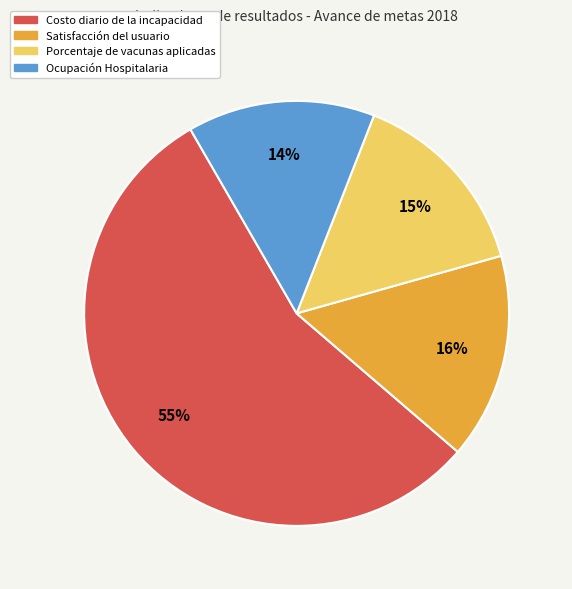

Count the number of slices in the pie.

4